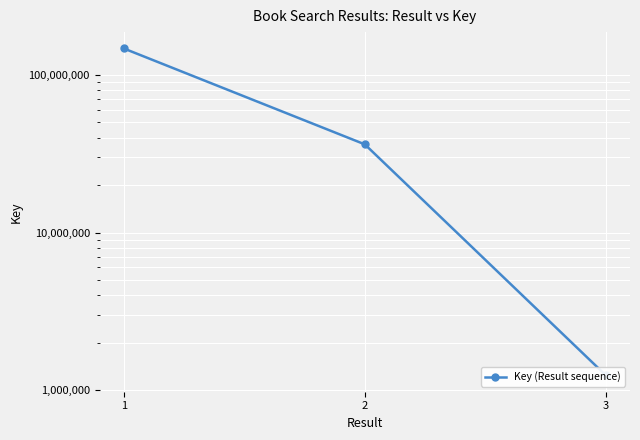

Reading left to right, what are all the values shown in this chart?

1=147493774	2=36292058	3=1238905